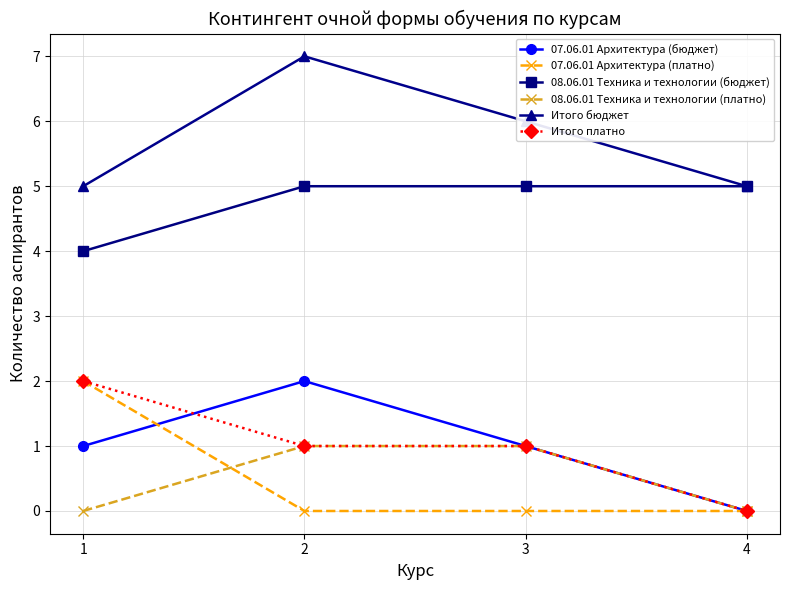

The Итого бюджет series shows 8 at 1. True or false?

False